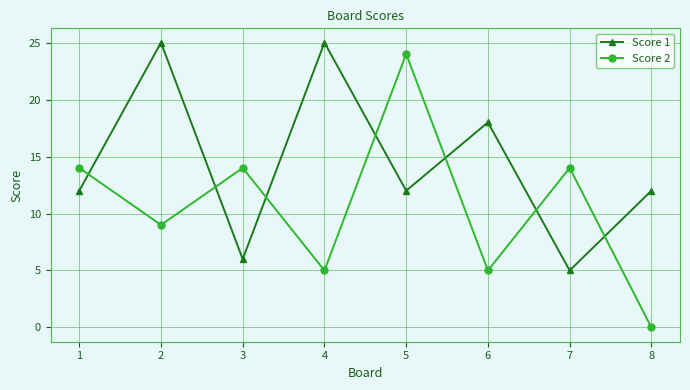

Where is the first local minimum for Score 1?

3